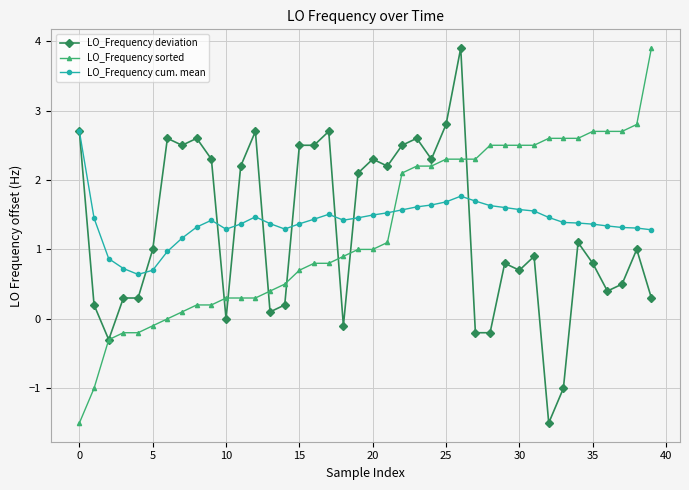

What is the maximum value shown in the chart?

3.9